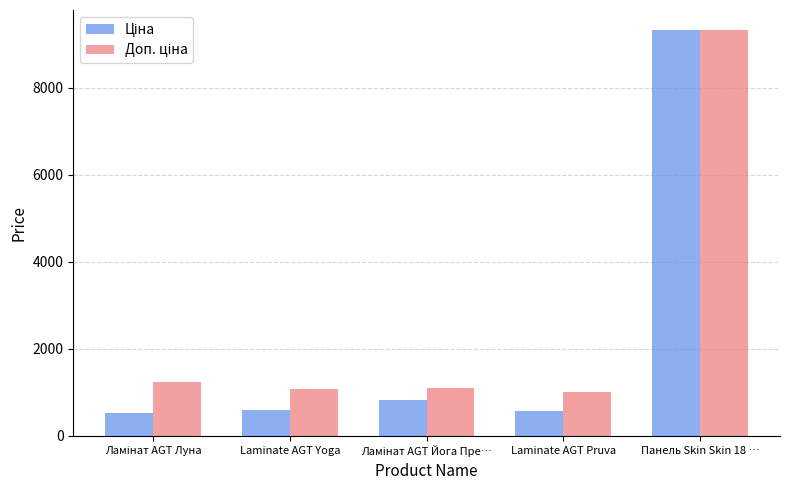

At which category is the sum across all series the highest?

Панель Skin Skin 18 …